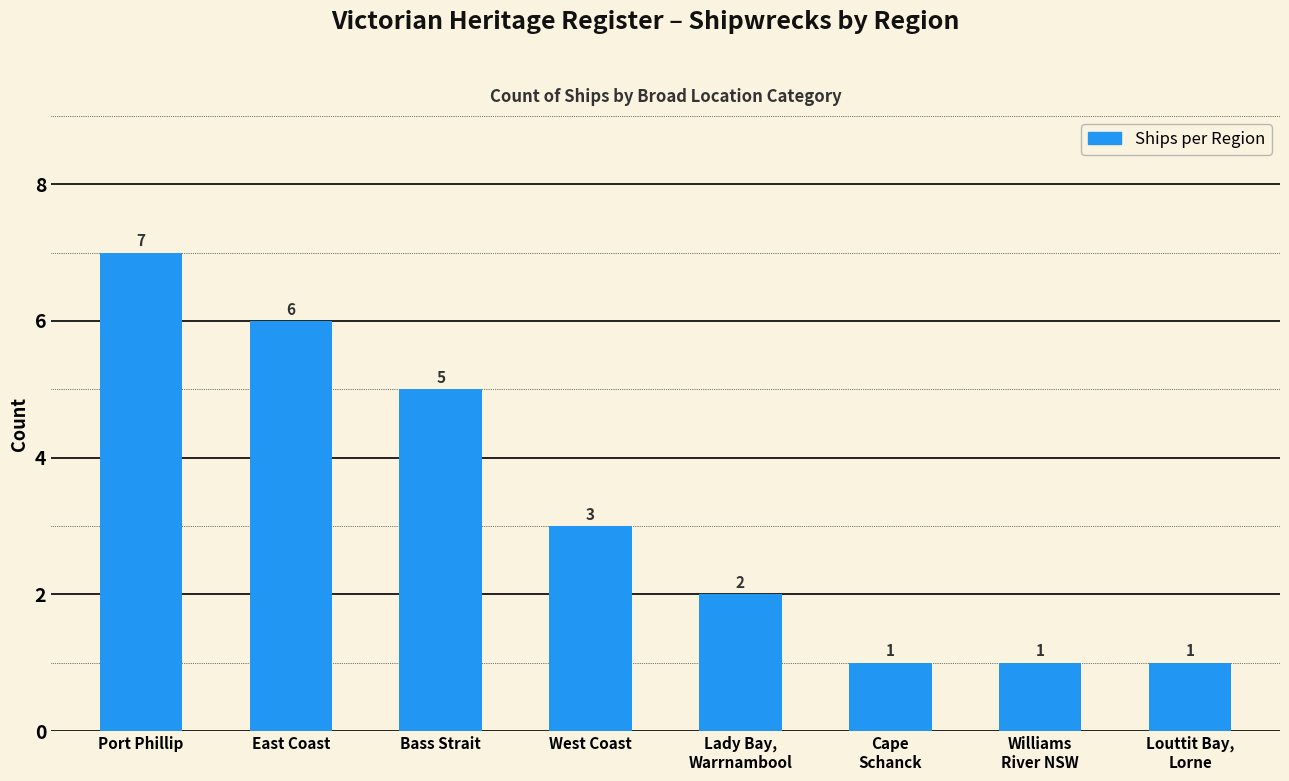

The chart shows a value of 8 at Bass Strait. True or false?

False